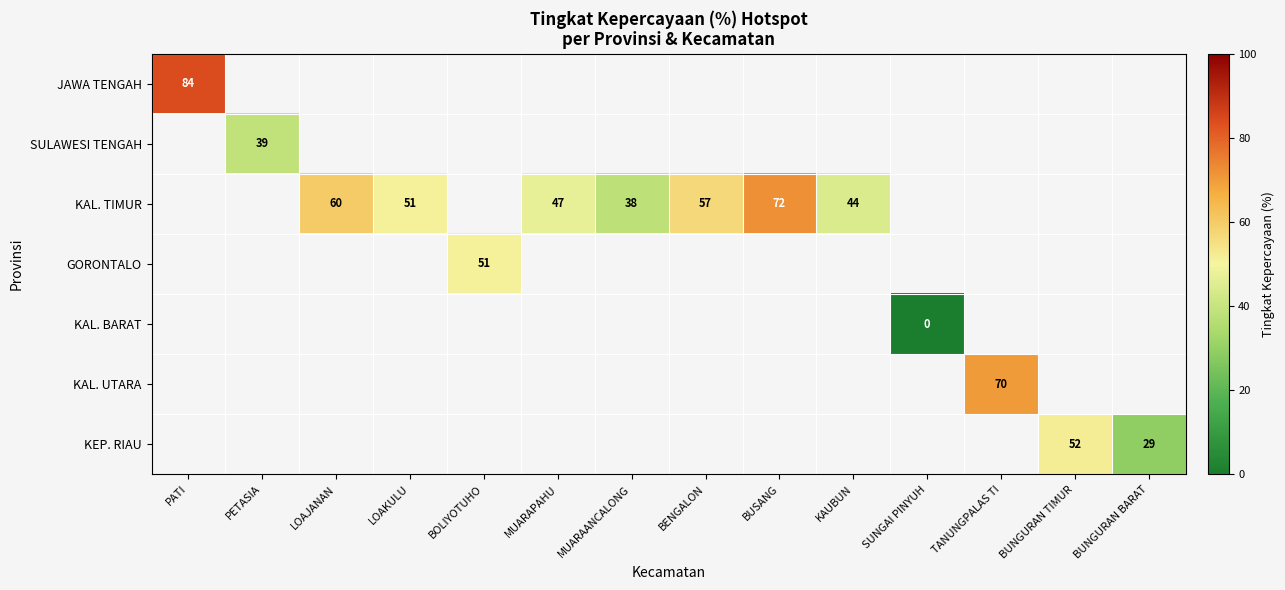

At how many categories does at least one series exceed 29?

12